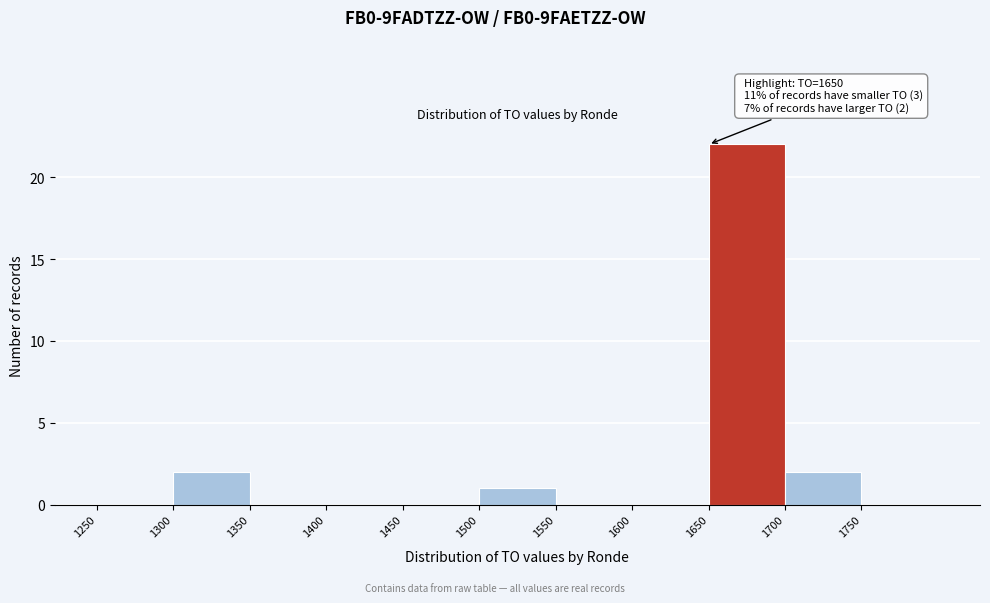

Over which range of the x-axis is the bar tallest?

1650 to 1700